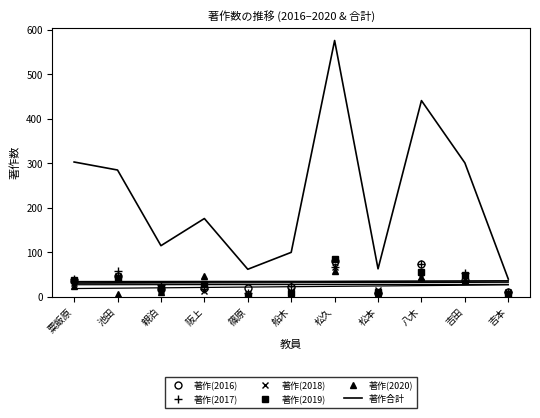

Reading right to left, list all the values displayed in this chart.

著作(2016): 11	39	73	8	80	22	21	20	18	46	35
著作(2017): 10	53	73	8	66	25	8	18	27	57	40
著作(2018): 10	38	45	16	67	13	7	14	15	47	32
著作(2019): 7	49	56	10	85	9	3	29	21	43	37
著作(2020): 2	39	45	8	58	5	4	47	11	7	25
著作合計: 40	301	441	63	576	100	62	176	115	285	303